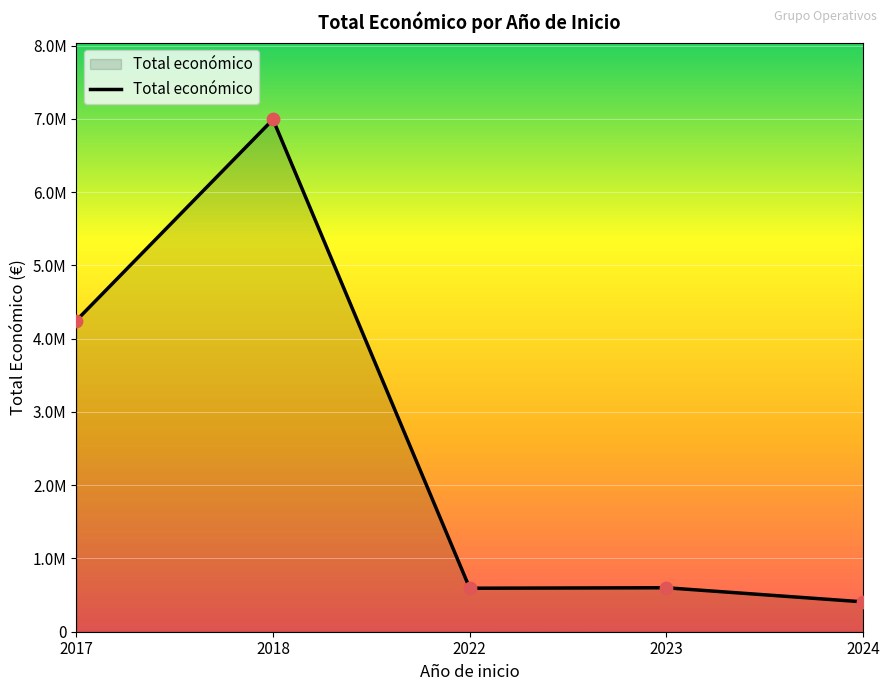

Between 2022 and 2023, which is larger?

2023